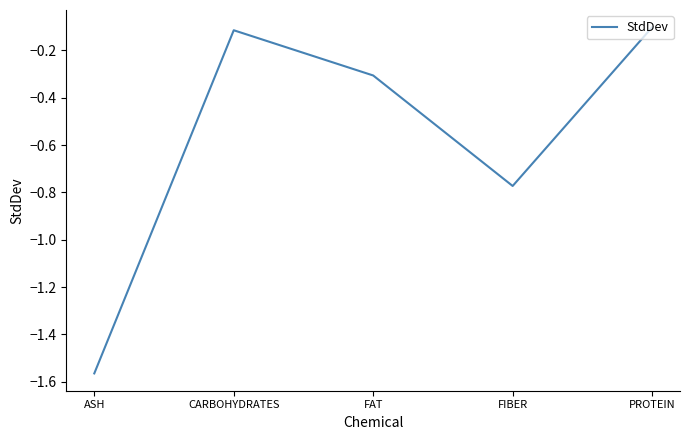

Which label corresponds to the smallest value in the chart?

ASH